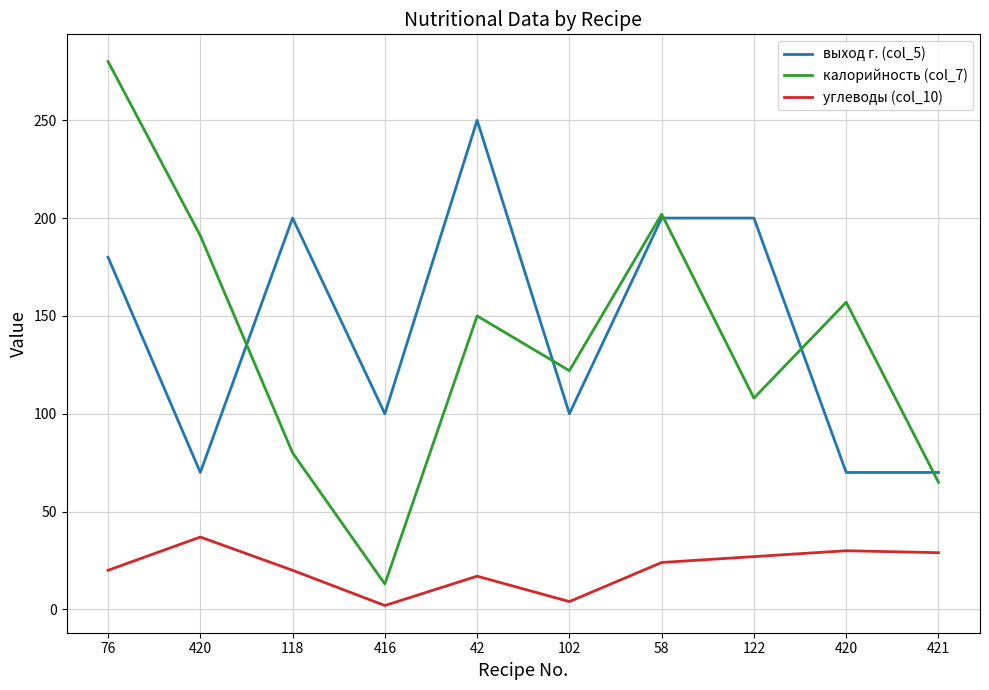

Is the value of калорийность (col_7) at 416 greater than the value of выход г. (col_5) at 416?

No